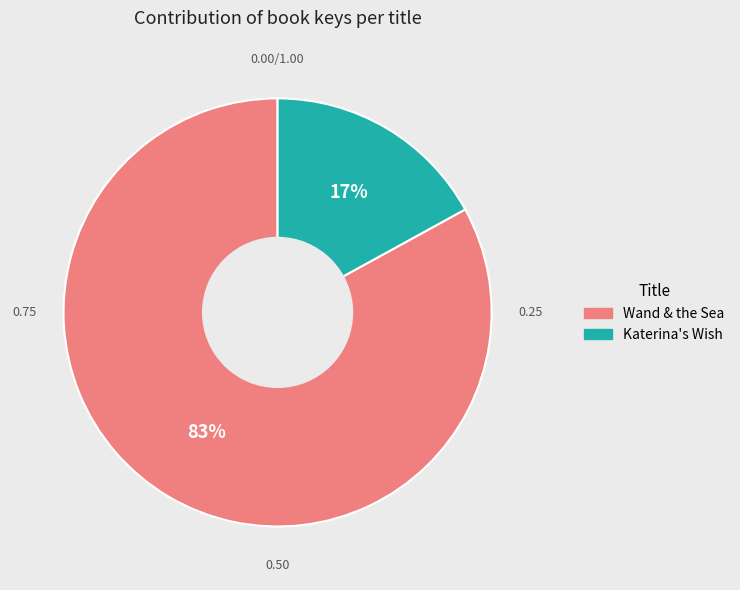

Is it true that Wand & the Sea is 76% of the pie?

False